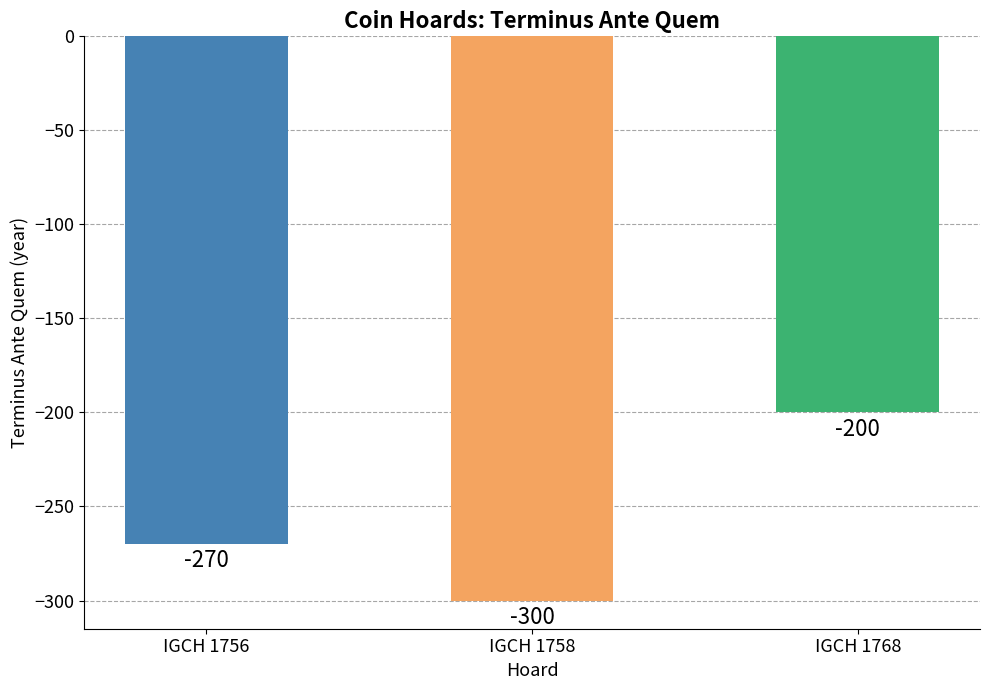

List the labels in order of value, smallest first.

IGCH 1758, IGCH 1756, IGCH 1768